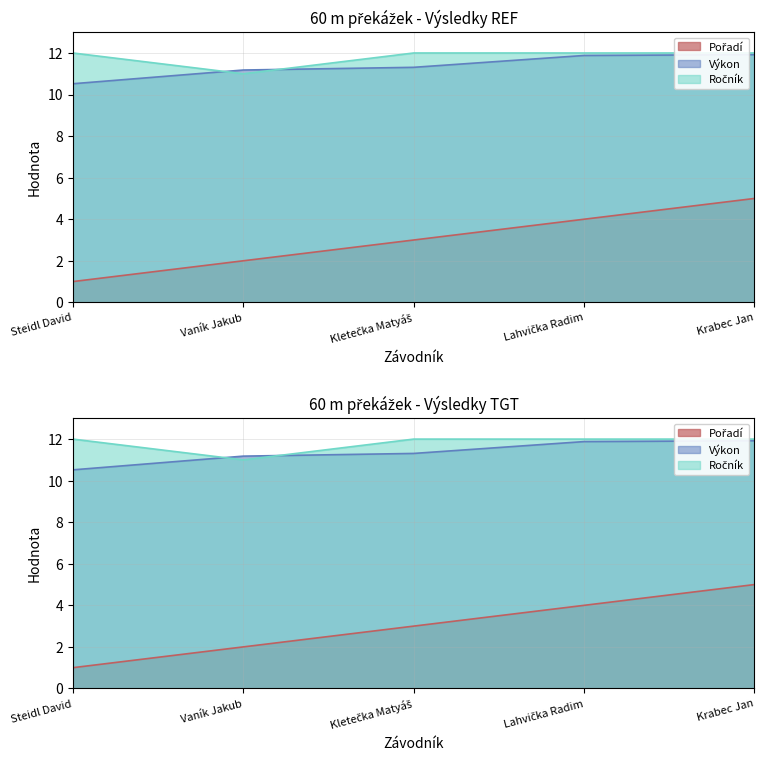

What is the difference between the highest and lowest values at Steidl David?

11.0